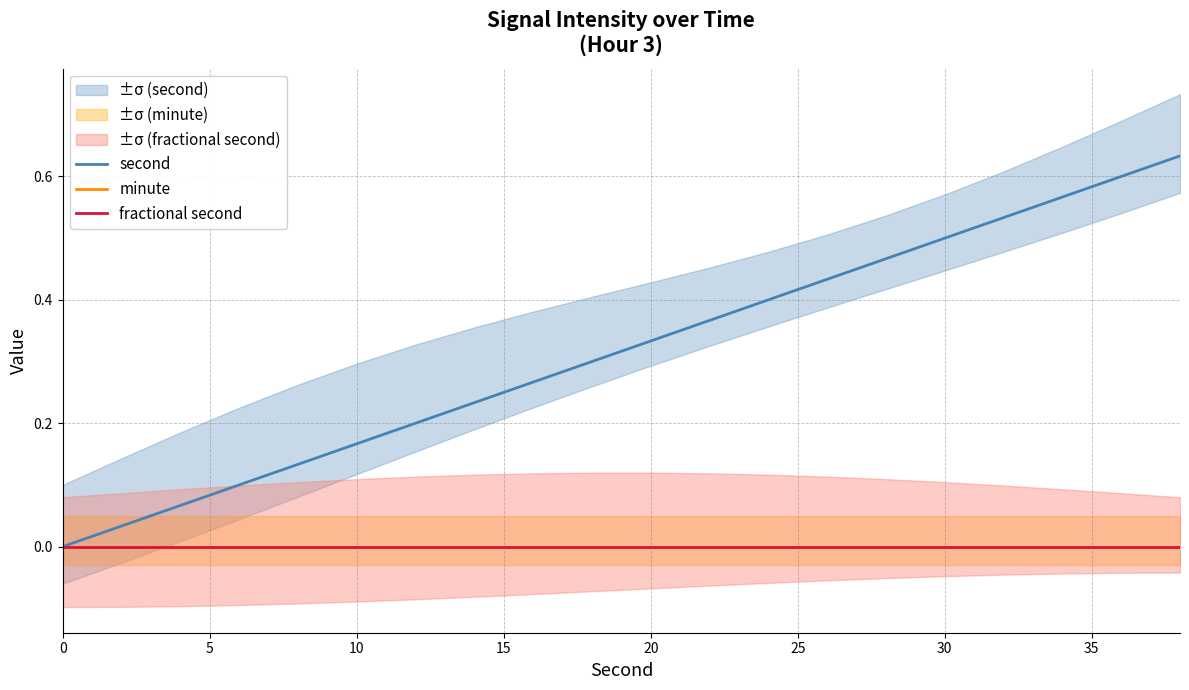

Which series has the largest total across all categories?

second